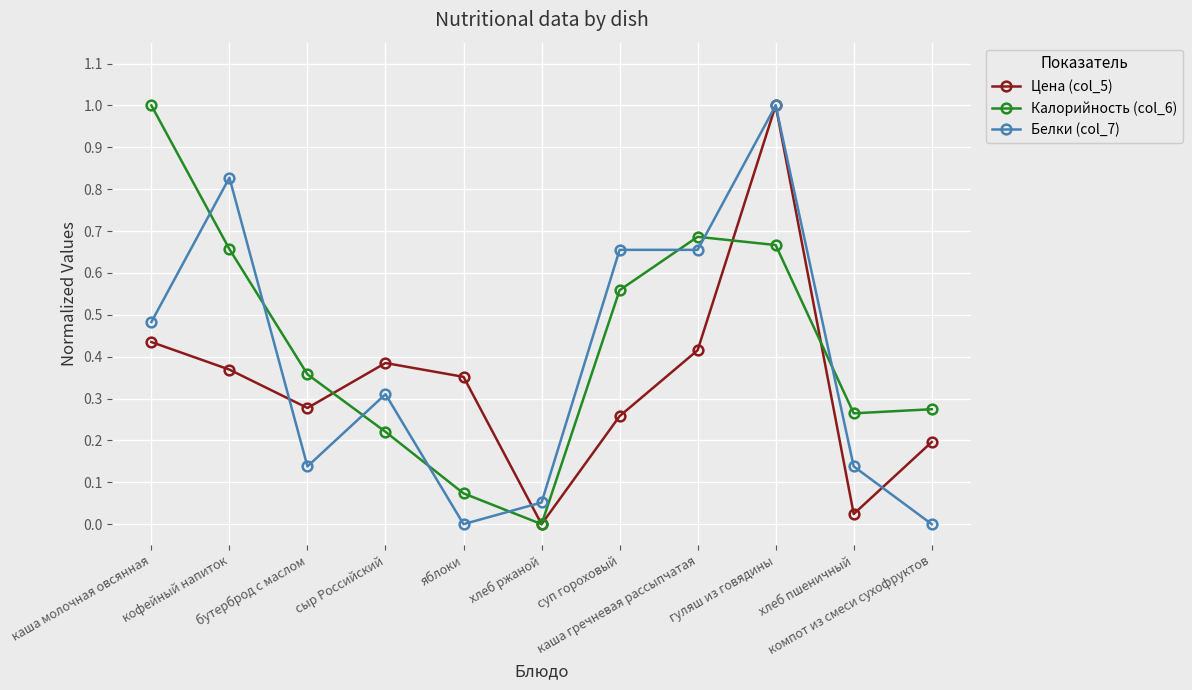

List the series in order of their overall mean, lowest first.

Цена (col_5), Белки (col_7), Калорийность (col_6)